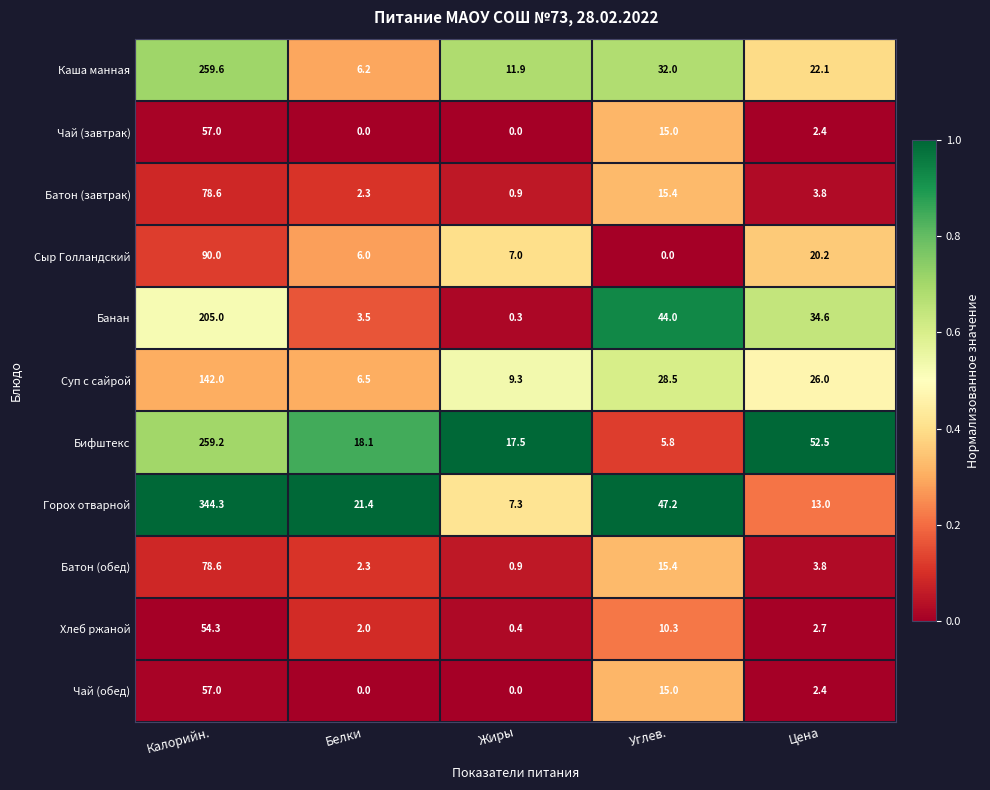

Which series has the widest spread of values?

Горох отварной